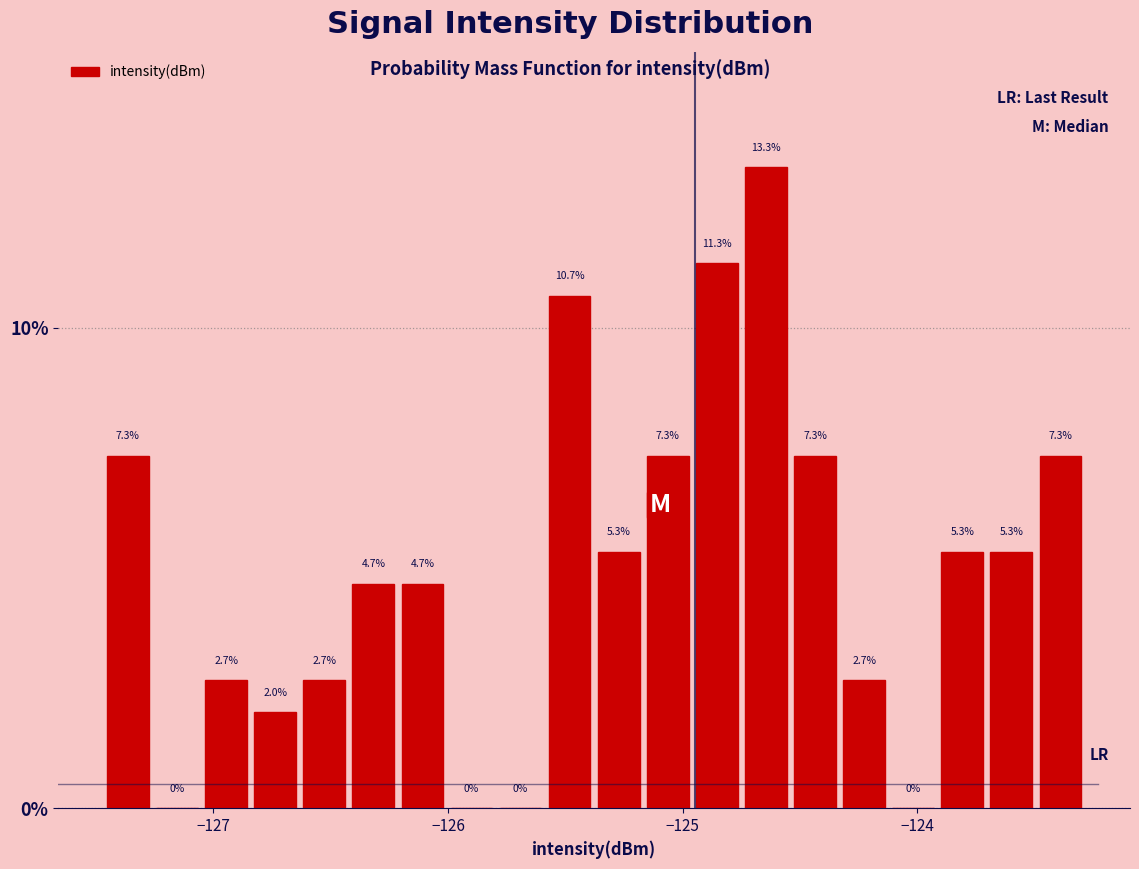

Read against the x-axis, roughly where is the centre of the tallest bar?

-124.6